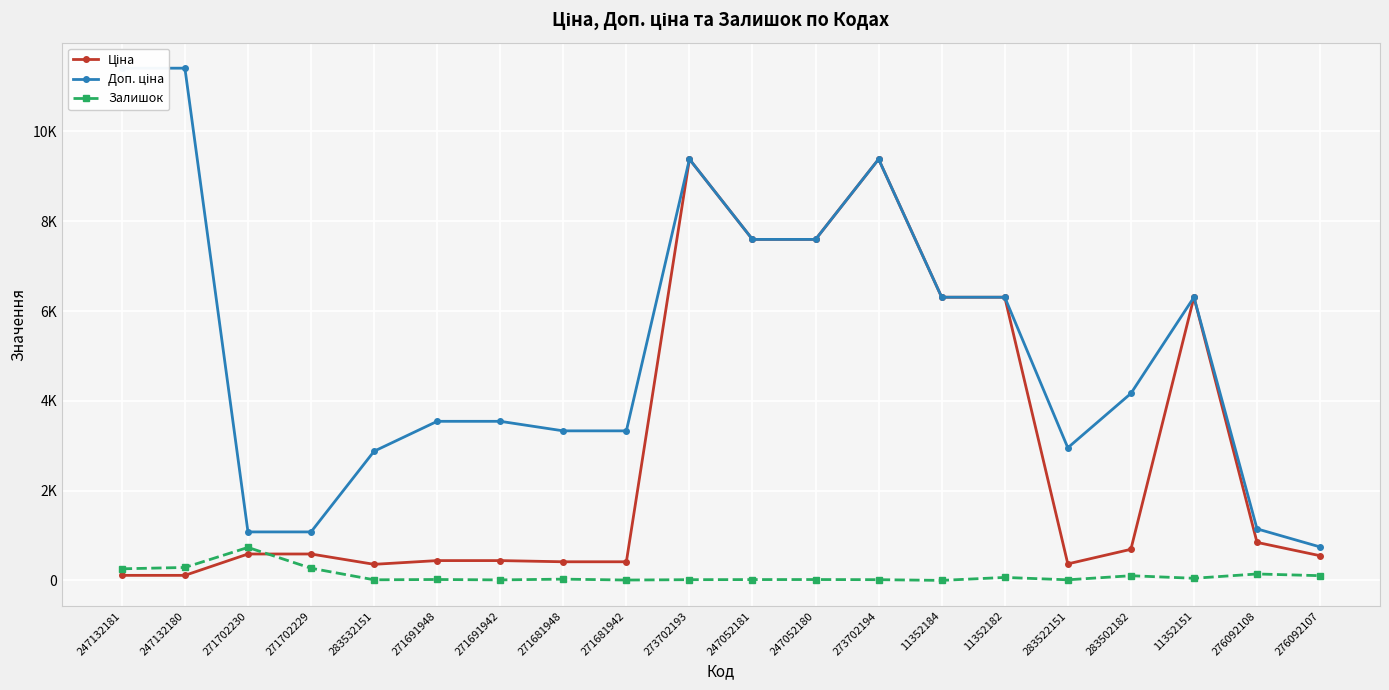

Is it true that Ціна equals 10878.6 at 11352184?

False